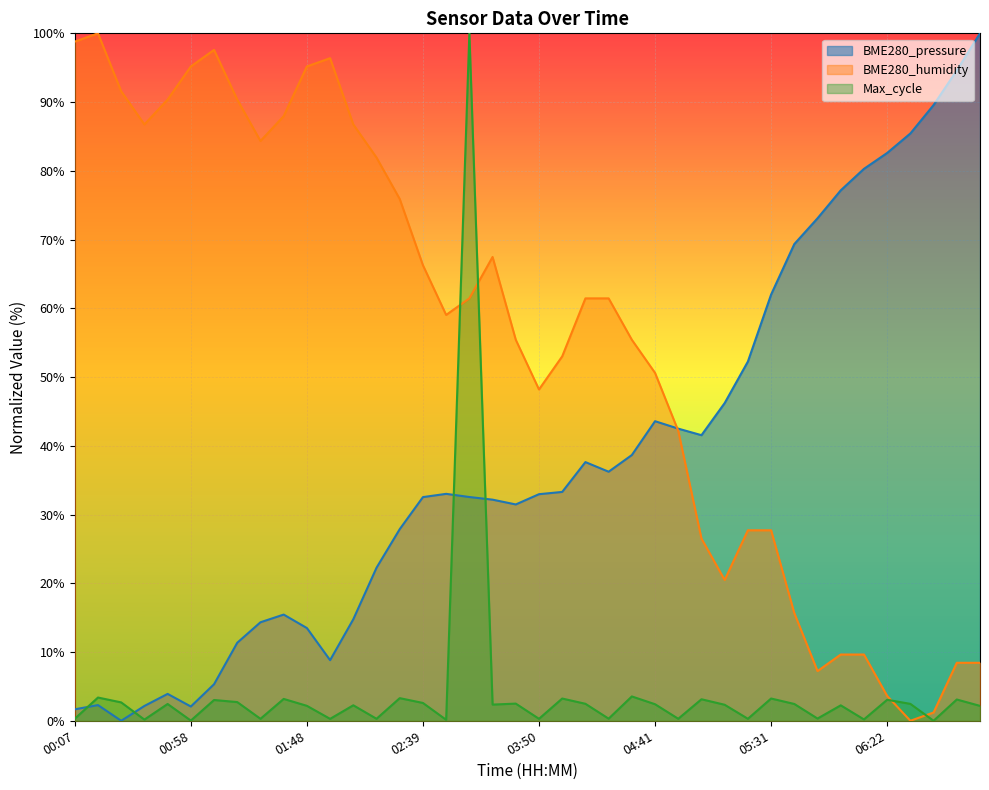

Rank the categories by Max_cycle value from lowest to highest.

06:42, 00:58, 02:49, 00:37, 06:11, 01:58, 01:28, 03:50, 02:18, 05:21, 04:51, 00:07, 04:20, 05:51, 07:02, 01:48, 06:01, 02:08, 05:11, 03:09, 04:41, 00:48, 05:41, 06:32, 04:10, 03:40, 02:39, 00:27, 01:18, 01:08, 06:22, 06:52, 05:01, 01:38, 04:00, 05:31, 02:28, 00:17, 04:31, 02:59